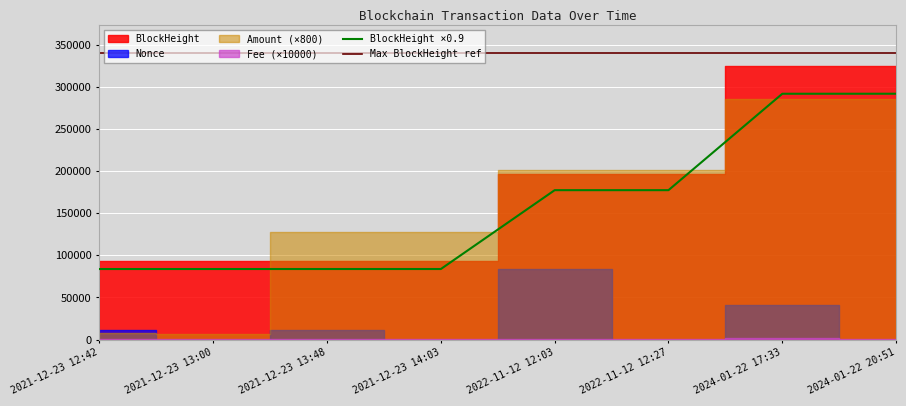

What is the average value of the Nonce series?

18353.4